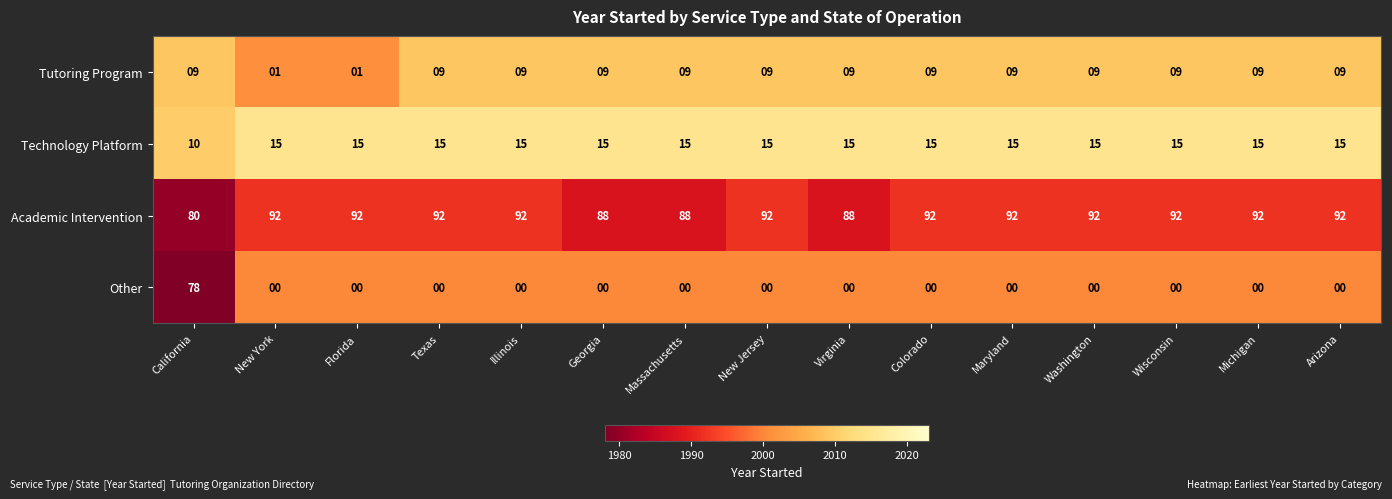

Rank the series at Texas from highest to lowest value.

Academic Intervention, Technology Platform, Tutoring Program, Other